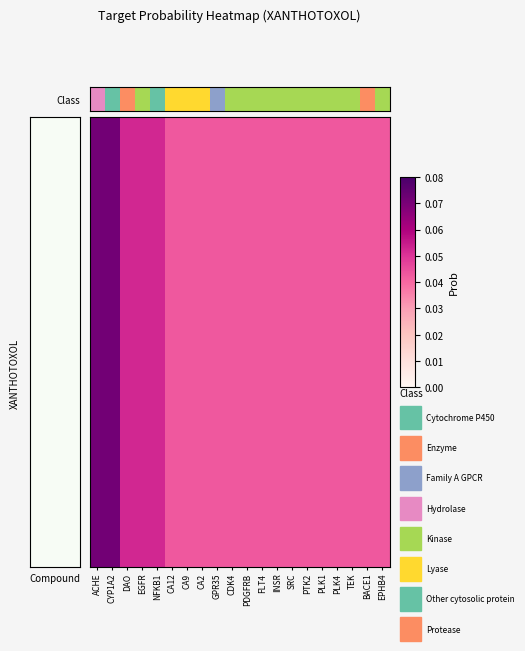

Is it true that the value at CYP1A2 is 0.0?

False